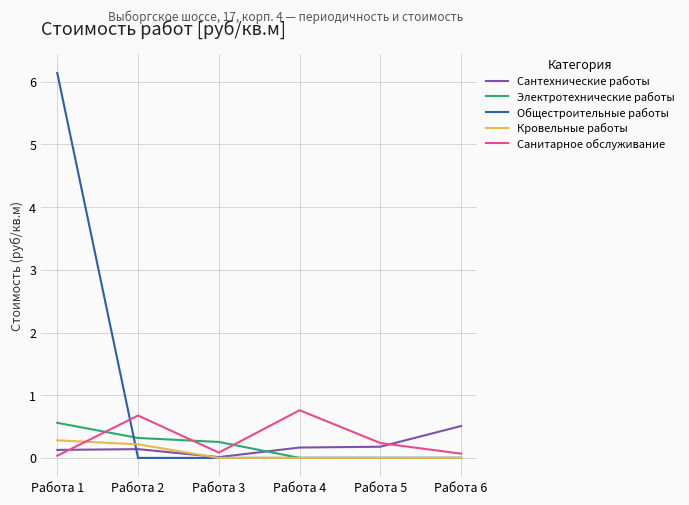

After their last crossing, which series has the higher values: Электротехнические работы or Сантехнические работы?

Сантехнические работы